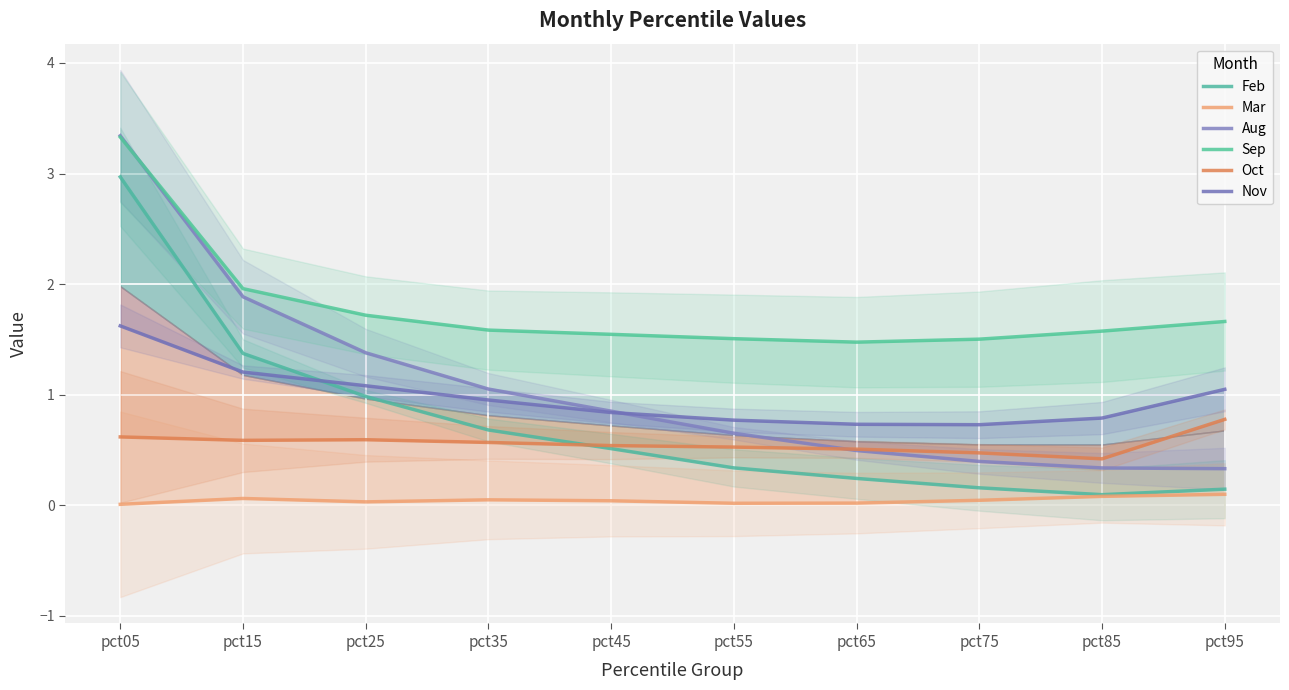

How many lines are shown in the chart?

6